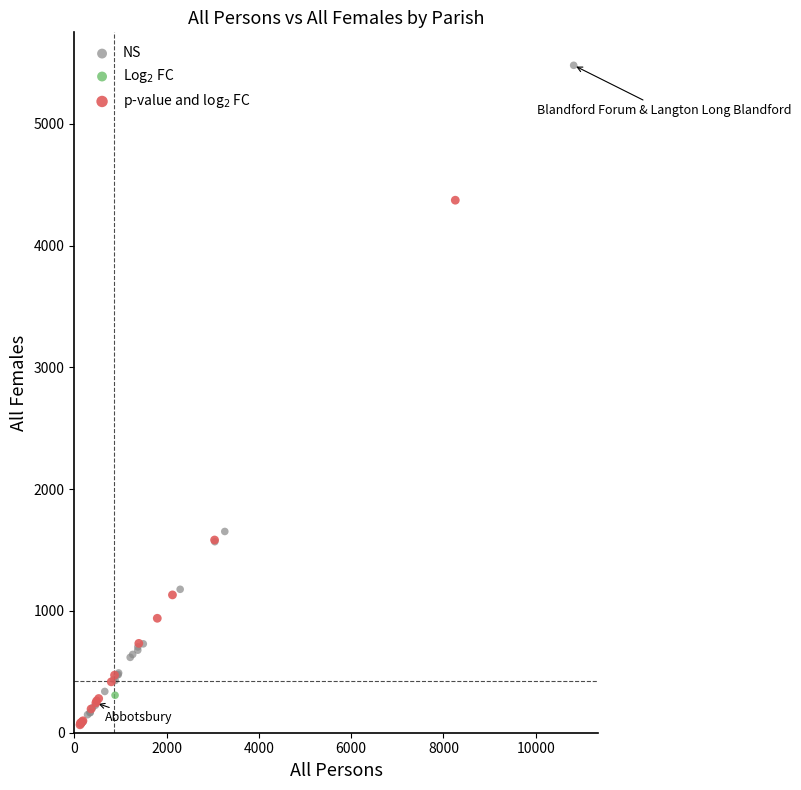

What are all the series names shown in the legend?

NS, Log$_2$ FC, p-value and log$_2$ FC